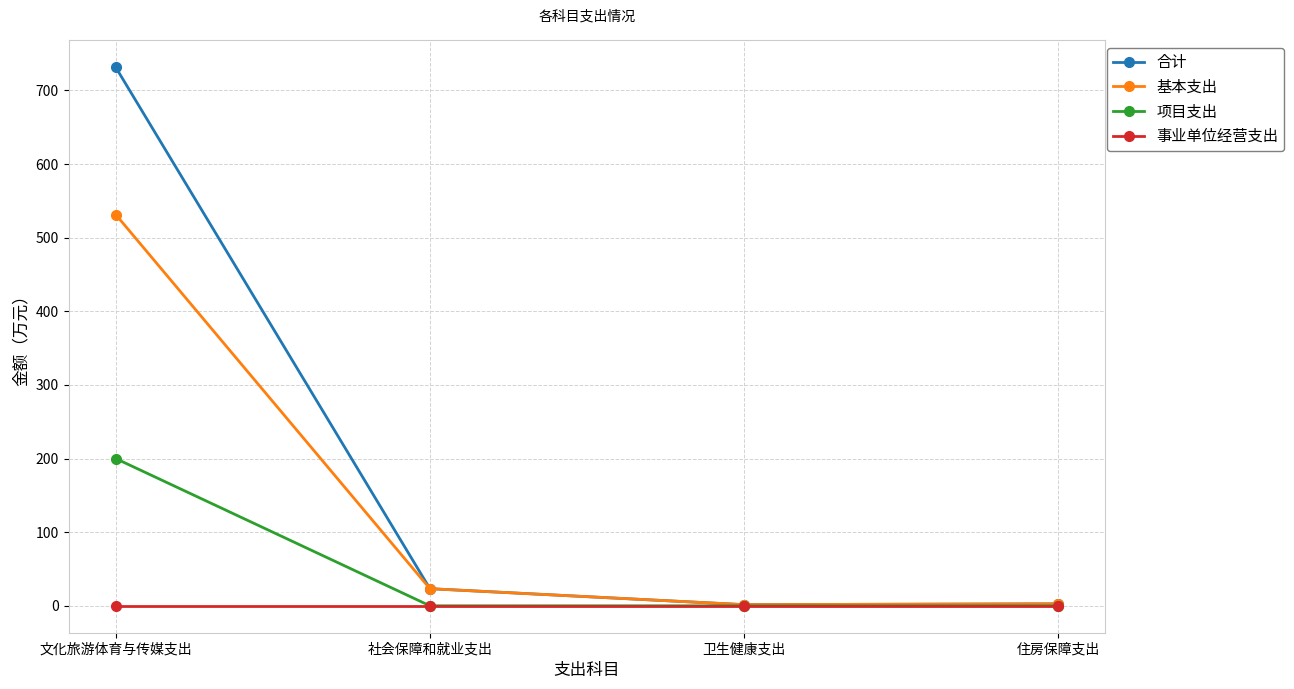

At which category is the sum across all series the highest?

文化旅游体育与传媒支出